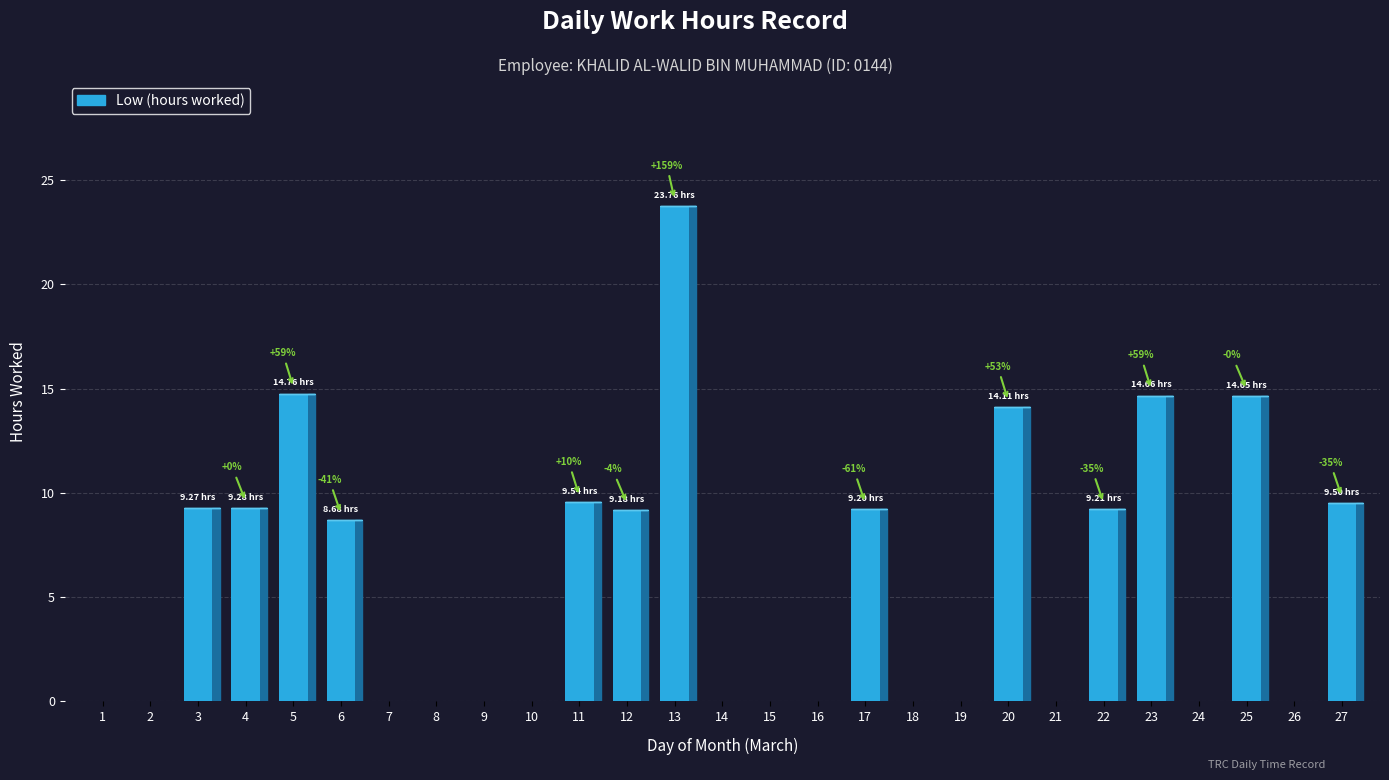

Are the bars grouped side by side (vs. stacked)?

No